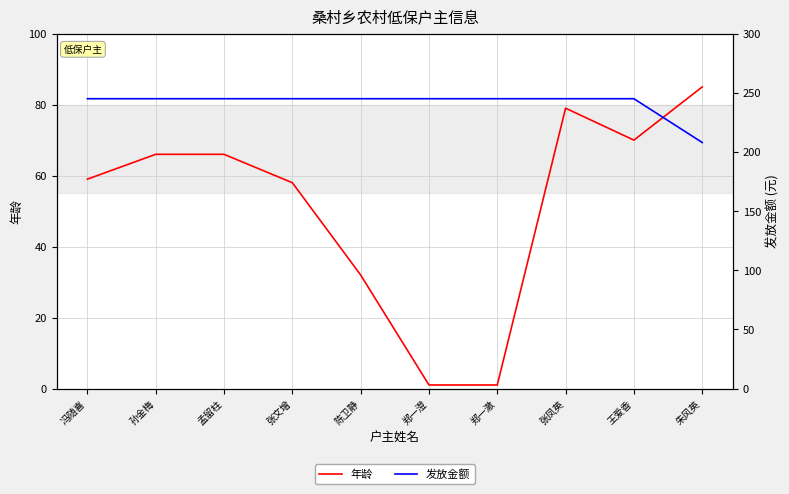

Which category has the highest value in the 发放金额 series?

冯随喜